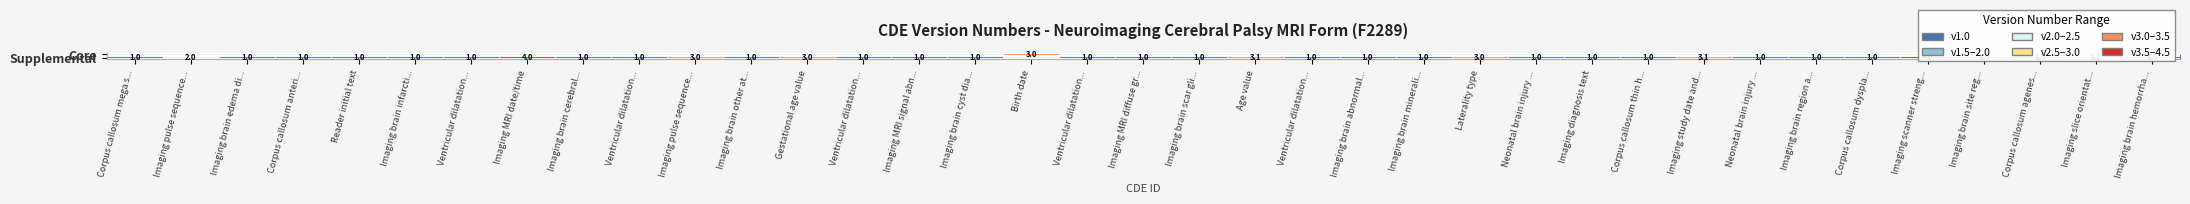

What is the maximum value shown in the chart?

4.0